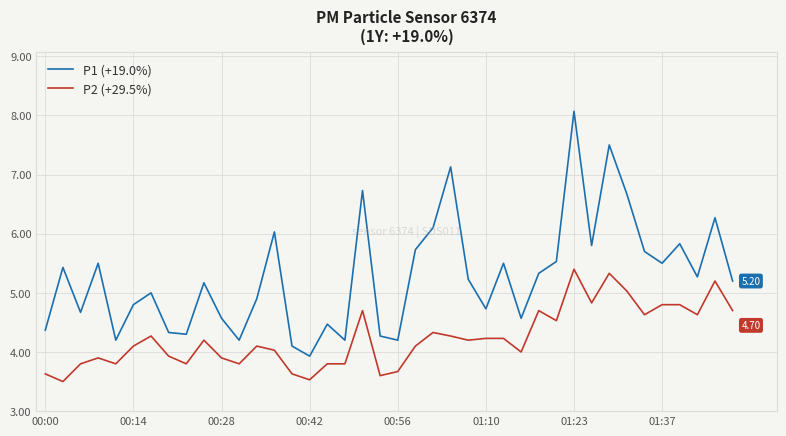

True or false: P1 (+19.0%) and P2 (+29.5%) cross at least once.

False